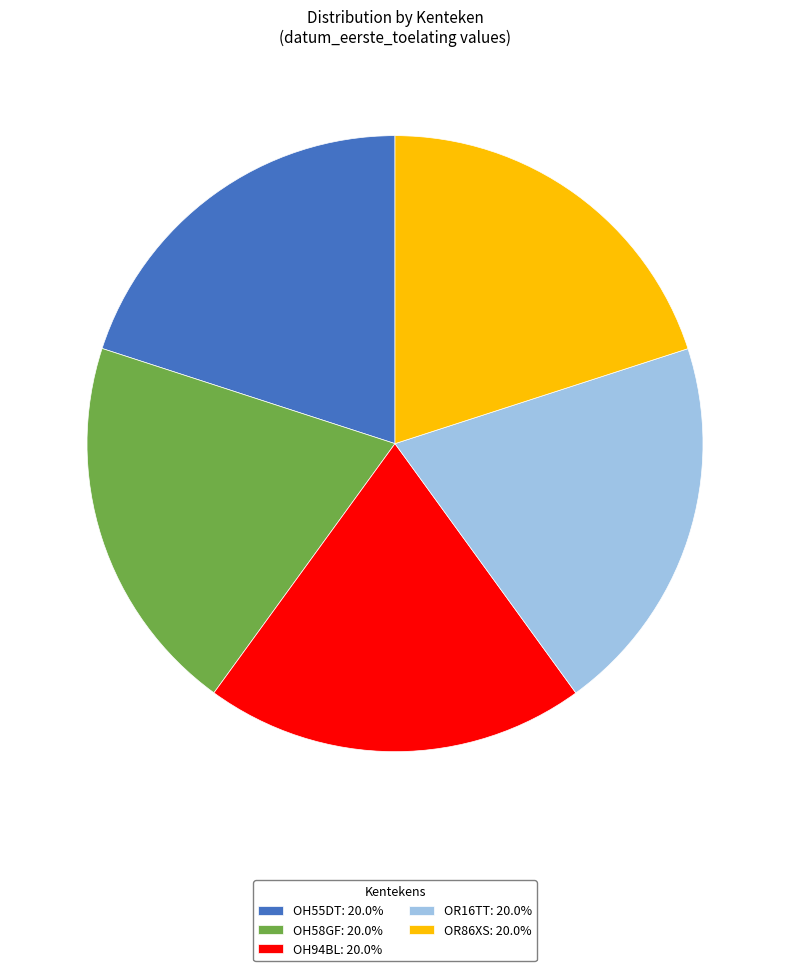

Do OR86XS: 20.0% and OH55DT: 20.0% together represent more than half of the pie?

No